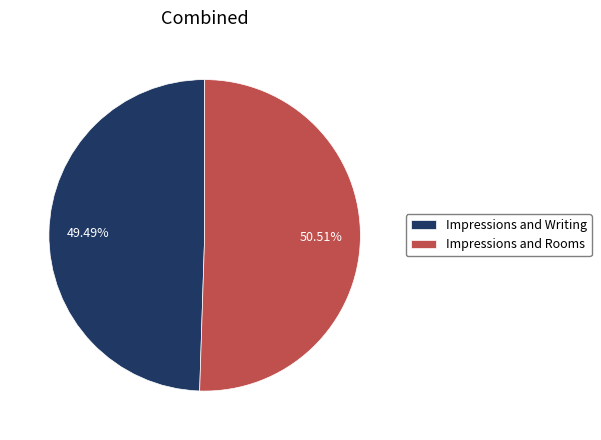

What is the smallest slice in the pie chart?

Impressions and Writing